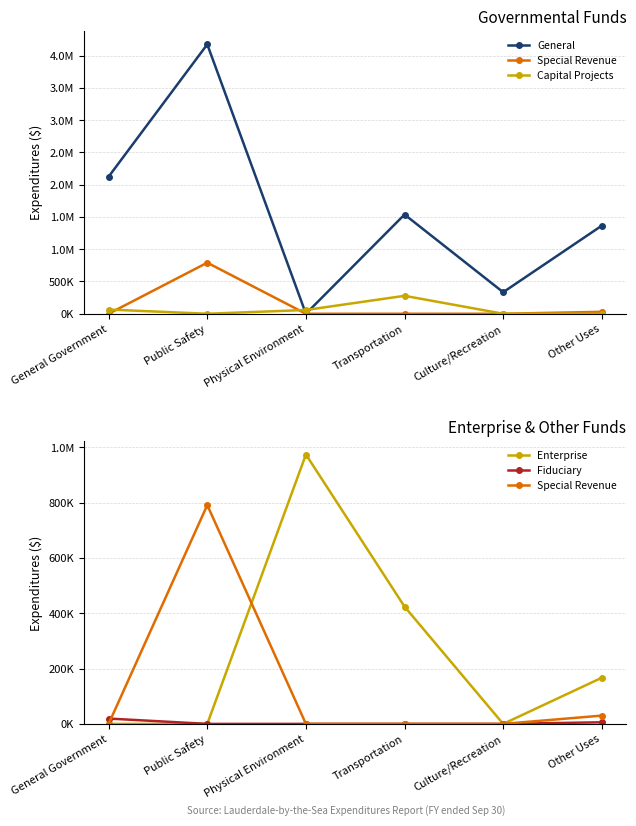

Which series ends up on top after the final intersection of General and Capital Projects?

General